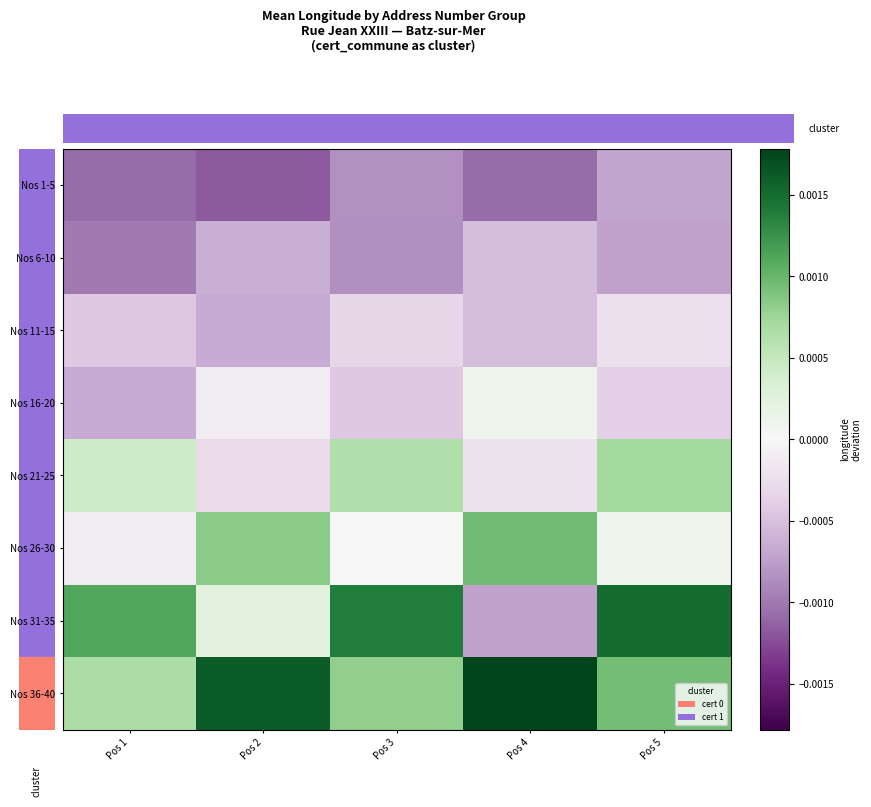

Reading left to right, what are all the values shown in this chart?

Nos 1-5: Pos 1=-0.0	Pos 2=-0.0	Pos 3=-0.0	Pos 4=-0.0	Pos 5=-0.0
Nos 6-10: Pos 1=-0.0	Pos 2=-0.0	Pos 3=-0.0	Pos 4=-0.0	Pos 5=-0.0
Nos 11-15: Pos 1=-0.0	Pos 2=-0.0	Pos 3=-0.0	Pos 4=-0.0	Pos 5=-0.0
Nos 16-20: Pos 1=-0.0	Pos 2=-0.0	Pos 3=-0.0	Pos 4=0.0	Pos 5=-0.0
Nos 21-25: Pos 1=0.0	Pos 2=-0.0	Pos 3=0.0	Pos 4=-0.0	Pos 5=0.0
Nos 26-30: Pos 1=-0.0	Pos 2=0.0	Pos 3=0.0	Pos 4=0.0	Pos 5=0.0
Nos 31-35: Pos 1=0.0	Pos 2=0.0	Pos 3=0.0	Pos 4=-0.0	Pos 5=0.0
Nos 36-40: Pos 1=0.0	Pos 2=0.0	Pos 3=0.0	Pos 4=0.0	Pos 5=0.0